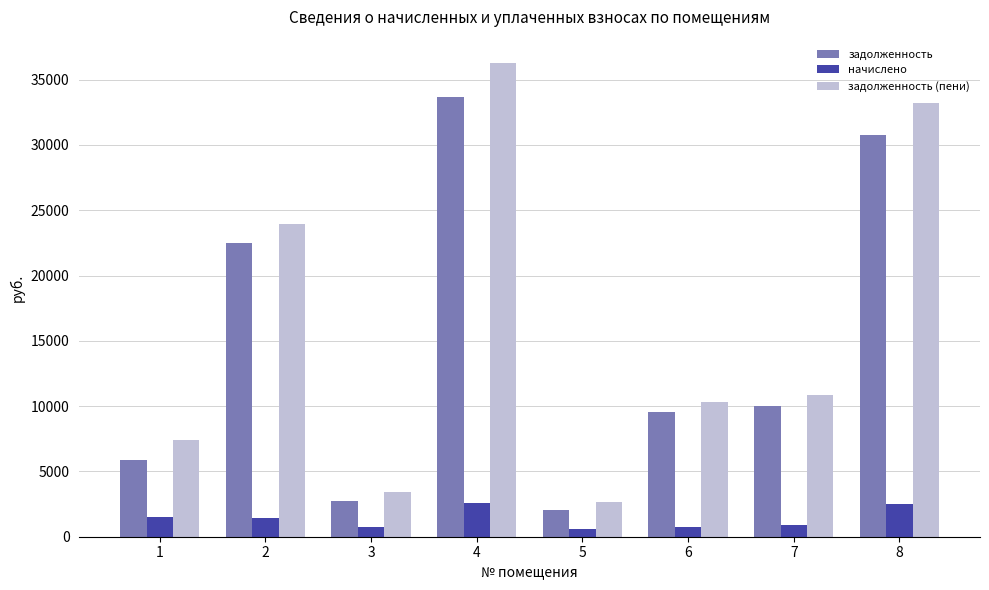

The value of задолженность (пени) at 4 is 36247.7. True or false?

True